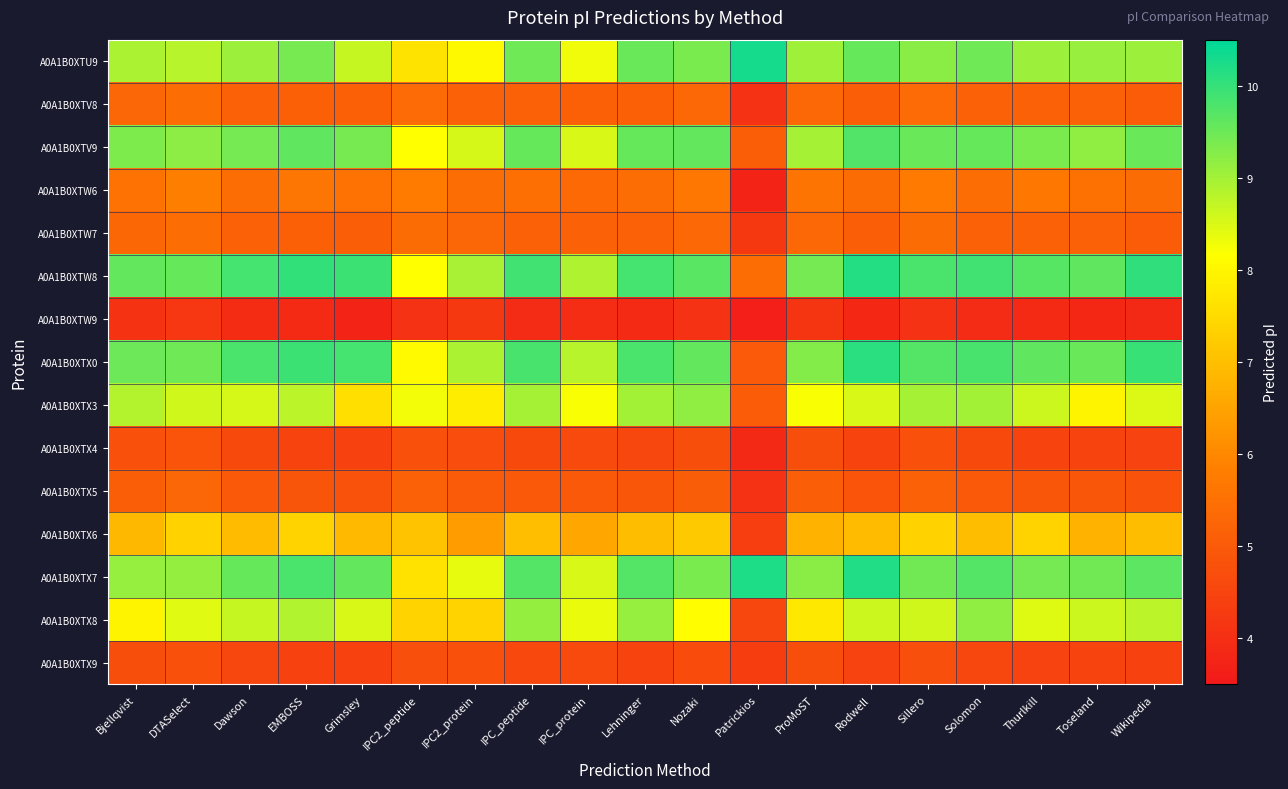

Reading left to right, transcribe all the data shown in this chart.

A0A1B0XTU9: Bjellqvist=8.9	DTASelect=8.8	Dawson=9.1	EMBOSS=9.4	Grimsley=8.7	IPC2_peptide=7.7	IPC2_protein=8.1	IPC_peptide=9.5	IPC_protein=8.3	Lehninger=9.5	Nozaki=9.4	Patrickios=10.3	ProMoST=9.0	Rodwell=9.5	Sillero=9.2	Solomon=9.5	Thurlkill=9.1	Toseland=9.1	Wikipedia=9.1
A0A1B0XTV8: Bjellqvist=5.3	DTASelect=5.4	Dawson=5.2	EMBOSS=5.1	Grimsley=5.1	IPC2_peptide=5.4	IPC2_protein=5.2	IPC_peptide=5.2	IPC_protein=5.1	Lehninger=5.1	Nozaki=5.3	Patrickios=4.1	ProMoST=5.3	Rodwell=5.1	Sillero=5.4	Solomon=5.2	Thurlkill=5.2	Toseland=5.2	Wikipedia=5.0
A0A1B0XTV9: Bjellqvist=9.3	DTASelect=9.2	Dawson=9.4	EMBOSS=9.6	Grimsley=9.4	IPC2_peptide=8.2	IPC2_protein=8.5	IPC_peptide=9.6	IPC_protein=8.5	Lehninger=9.5	Nozaki=9.6	Patrickios=5.1	ProMoST=9.0	Rodwell=9.7	Sillero=9.5	Solomon=9.6	Thurlkill=9.4	Toseland=9.2	Wikipedia=9.5
A0A1B0XTW6: Bjellqvist=5.5	DTASelect=5.8	Dawson=5.5	EMBOSS=5.6	Grimsley=5.5	IPC2_peptide=5.8	IPC2_protein=5.4	IPC_peptide=5.5	IPC_protein=5.3	Lehninger=5.4	Nozaki=5.7	Patrickios=3.8	ProMoST=5.6	Rodwell=5.4	Sillero=5.7	Solomon=5.5	Thurlkill=5.7	Toseland=5.5	Wikipedia=5.4
A0A1B0XTW7: Bjellqvist=5.3	DTASelect=5.4	Dawson=5.2	EMBOSS=5.1	Grimsley=5.1	IPC2_peptide=5.4	IPC2_protein=5.3	IPC_peptide=5.2	IPC_protein=5.2	Lehninger=5.1	Nozaki=5.3	Patrickios=4.2	ProMoST=5.3	Rodwell=5.1	Sillero=5.4	Solomon=5.2	Thurlkill=5.2	Toseland=5.2	Wikipedia=5.1
A0A1B0XTW8: Bjellqvist=9.6	DTASelect=9.5	Dawson=9.9	EMBOSS=10.0	Grimsley=9.9	IPC2_peptide=8.2	IPC2_protein=8.9	IPC_peptide=9.9	IPC_protein=8.9	Lehninger=9.9	Nozaki=9.7	Patrickios=5.4	ProMoST=9.4	Rodwell=10.1	Sillero=9.8	Solomon=9.9	Thurlkill=9.7	Toseland=9.6	Wikipedia=10.0
A0A1B0XTW9: Bjellqvist=4.1	DTASelect=4.2	Dawson=4.0	EMBOSS=3.9	Grimsley=3.8	IPC2_peptide=4.1	IPC2_protein=4.2	IPC_peptide=3.9	IPC_protein=4.0	Lehninger=3.9	Nozaki=4.1	Patrickios=3.7	ProMoST=4.1	Rodwell=3.8	Sillero=4.1	Solomon=3.9	Thurlkill=3.9	Toseland=3.8	Wikipedia=3.9
A0A1B0XTX0: Bjellqvist=9.5	DTASelect=9.5	Dawson=9.8	EMBOSS=9.9	Grimsley=9.9	IPC2_peptide=8.1	IPC2_protein=8.9	IPC_peptide=9.8	IPC_protein=8.8	Lehninger=9.8	Nozaki=9.6	Patrickios=5.0	ProMoST=9.3	Rodwell=10.1	Sillero=9.7	Solomon=9.8	Thurlkill=9.6	Toseland=9.5	Wikipedia=10.0
A0A1B0XTX3: Bjellqvist=8.8	DTASelect=8.6	Dawson=8.5	EMBOSS=8.8	Grimsley=7.6	IPC2_peptide=8.3	IPC2_protein=7.8	IPC_peptide=9.0	IPC_protein=8.2	Lehninger=9.0	Nozaki=9.2	Patrickios=5.0	ProMoST=8.2	Rodwell=8.5	Sillero=9.0	Solomon=9.0	Thurlkill=8.6	Toseland=8.0	Wikipedia=8.5
A0A1B0XTX4: Bjellqvist=4.8	DTASelect=4.9	Dawson=4.6	EMBOSS=4.5	Grimsley=4.4	IPC2_peptide=4.8	IPC2_protein=4.7	IPC_peptide=4.6	IPC_protein=4.6	Lehninger=4.5	Nozaki=4.7	Patrickios=3.9	ProMoST=4.7	Rodwell=4.5	Sillero=4.8	Solomon=4.6	Thurlkill=4.5	Toseland=4.5	Wikipedia=4.5
A0A1B0XTX5: Bjellqvist=5.1	DTASelect=5.3	Dawson=5.0	EMBOSS=4.9	Grimsley=4.8	IPC2_peptide=5.1	IPC2_protein=5.0	IPC_peptide=5.0	IPC_protein=5.0	Lehninger=4.9	Nozaki=5.1	Patrickios=4.1	ProMoST=5.1	Rodwell=4.9	Sillero=5.1	Solomon=5.0	Thurlkill=4.9	Toseland=4.9	Wikipedia=4.8
A0A1B0XTX6: Bjellqvist=6.9	DTASelect=7.3	Dawson=6.9	EMBOSS=7.4	Grimsley=6.9	IPC2_peptide=7.1	IPC2_protein=6.4	IPC_peptide=7.0	IPC_protein=6.5	Lehninger=7.0	Nozaki=7.2	Patrickios=4.4	ProMoST=6.8	Rodwell=6.9	Sillero=7.3	Solomon=7.0	Thurlkill=7.4	Toseland=6.8	Wikipedia=7.0
A0A1B0XTX7: Bjellqvist=9.1	DTASelect=9.1	Dawson=9.6	EMBOSS=9.8	Grimsley=9.6	IPC2_peptide=7.6	IPC2_protein=8.4	IPC_peptide=9.7	IPC_protein=8.5	Lehninger=9.7	Nozaki=9.4	Patrickios=10.2	ProMoST=9.2	Rodwell=10.2	Sillero=9.5	Solomon=9.7	Thurlkill=9.4	Toseland=9.5	Wikipedia=9.6
A0A1B0XTX8: Bjellqvist=8.0	DTASelect=8.4	Dawson=8.7	EMBOSS=8.9	Grimsley=8.5	IPC2_peptide=7.4	IPC2_protein=7.4	IPC_peptide=9.1	IPC_protein=8.3	Lehninger=9.1	Nozaki=8.1	Patrickios=4.6	ProMoST=7.8	Rodwell=8.6	Sillero=8.6	Solomon=9.2	Thurlkill=8.5	Toseland=8.6	Wikipedia=8.8
A0A1B0XTX9: Bjellqvist=4.7	DTASelect=4.8	Dawson=4.6	EMBOSS=4.4	Grimsley=4.4	IPC2_peptide=4.7	IPC2_protein=4.8	IPC_peptide=4.6	IPC_protein=4.6	Lehninger=4.5	Nozaki=4.7	Patrickios=4.3	ProMoST=4.7	Rodwell=4.5	Sillero=4.7	Solomon=4.6	Thurlkill=4.5	Toseland=4.5	Wikipedia=4.4